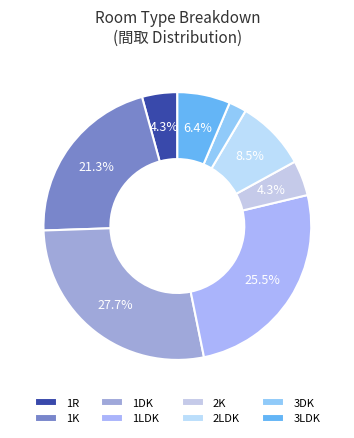

Which has a higher value, 3DK or 1LDK?

1LDK